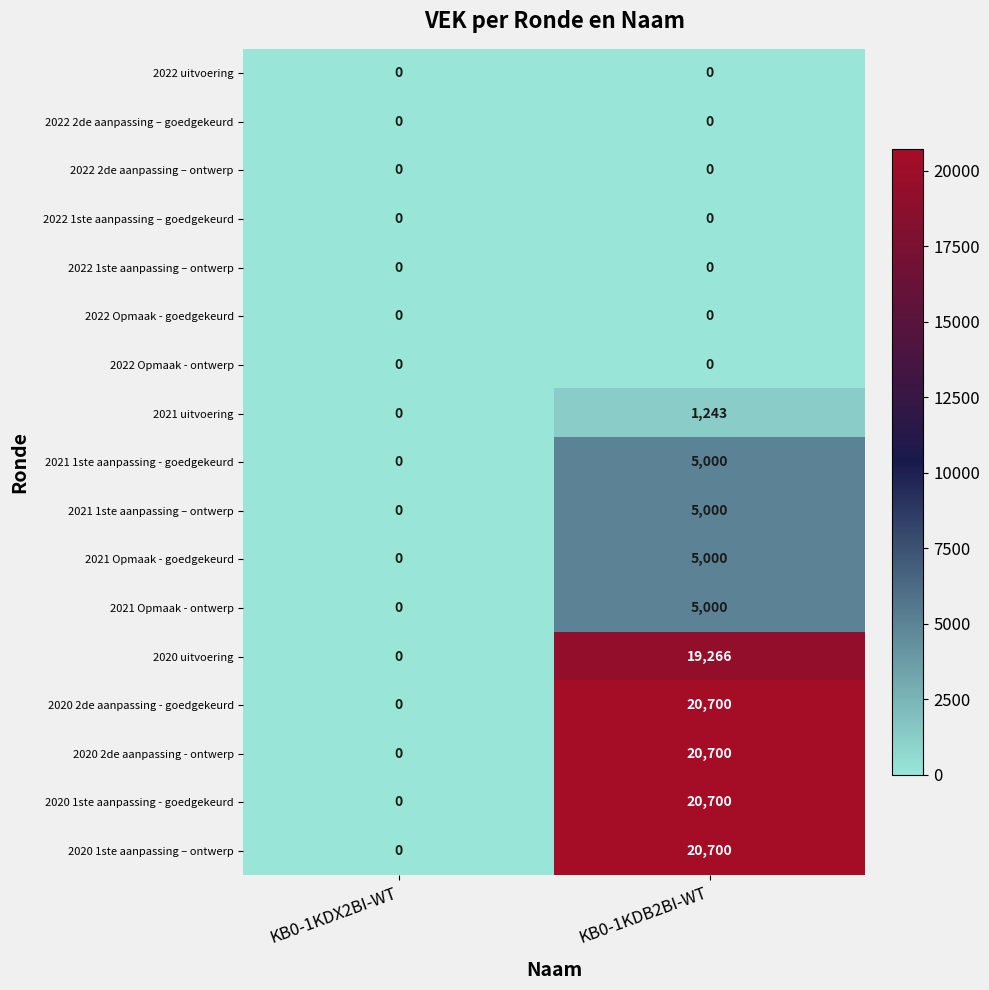

What is the difference between the 2020 2de aanpassing - ontwerp values at KB0-1KDB2BI-WT and KB0-1KDX2BI-WT?

20700